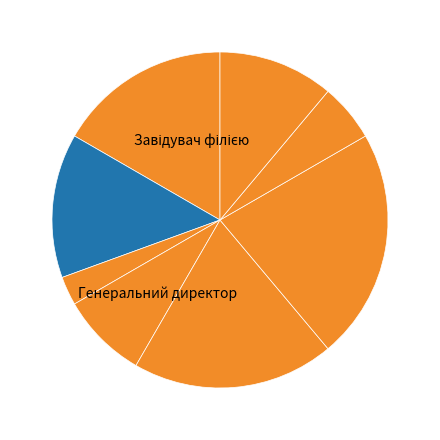

To the nearest percent, what is the difference between the largest and smallest slice percentages?

19%